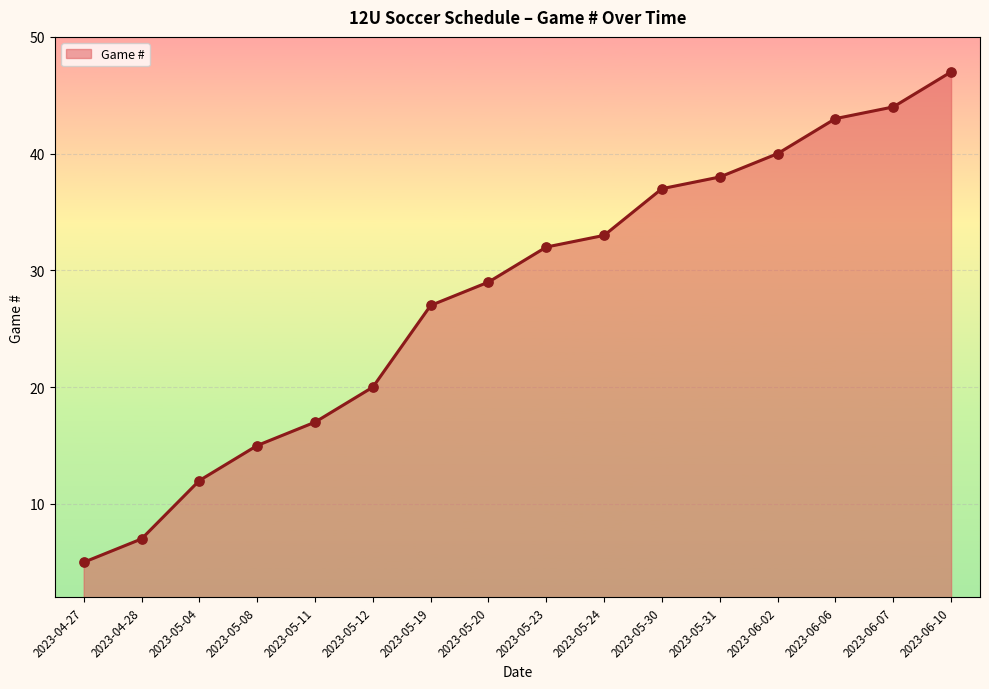

Which has a higher value, 2023-05-12 or 2023-05-30?

2023-05-30